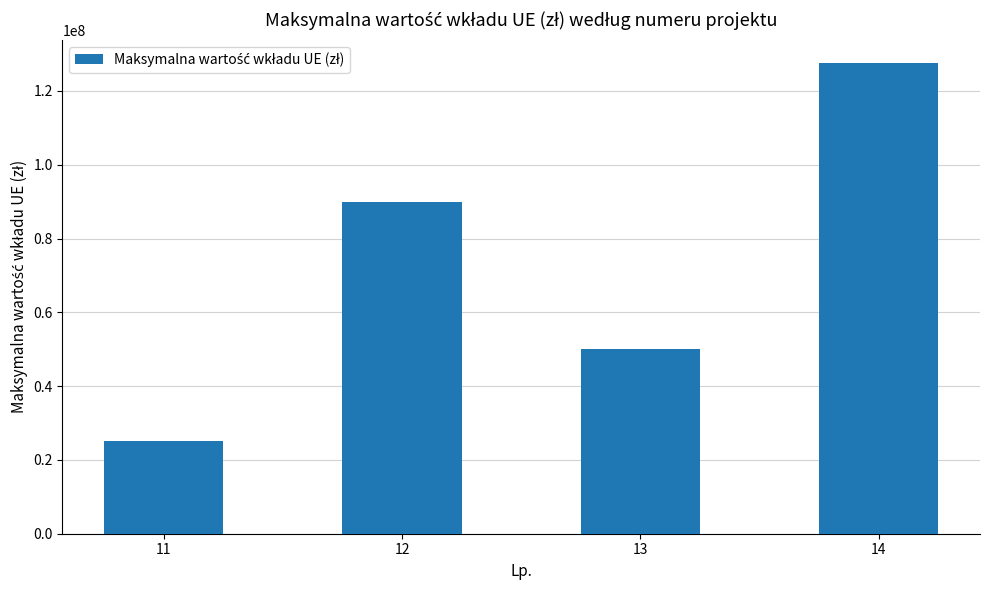

At which category does the chart reach its minimum across all series?

11